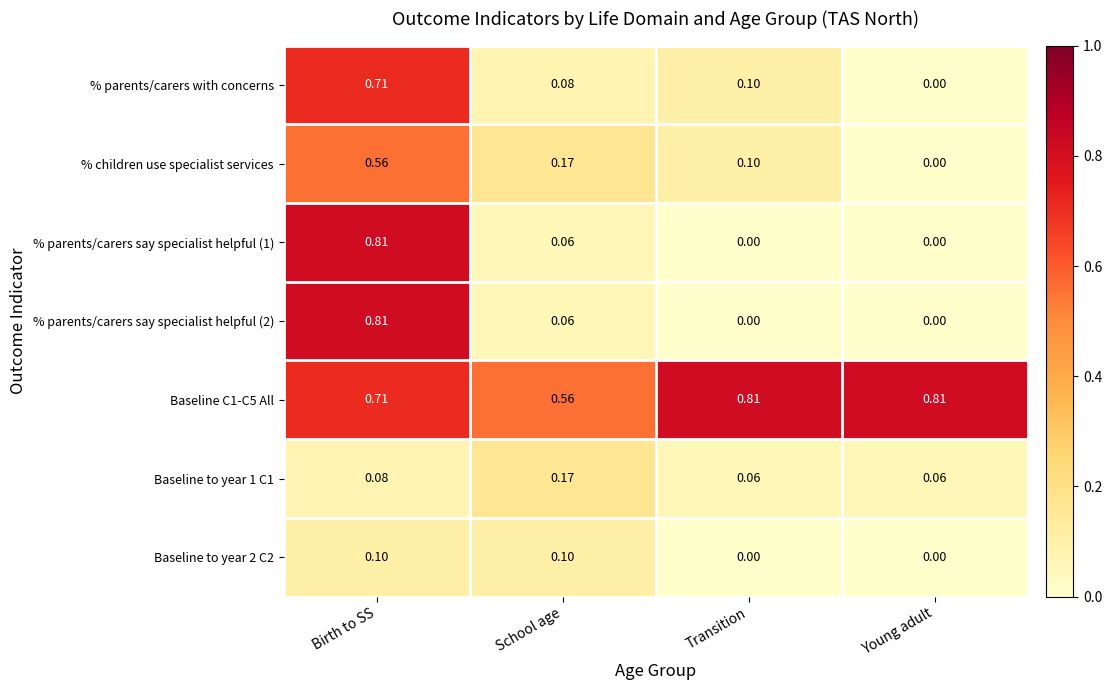

What is the difference between the highest and lowest values at School age?

0.5